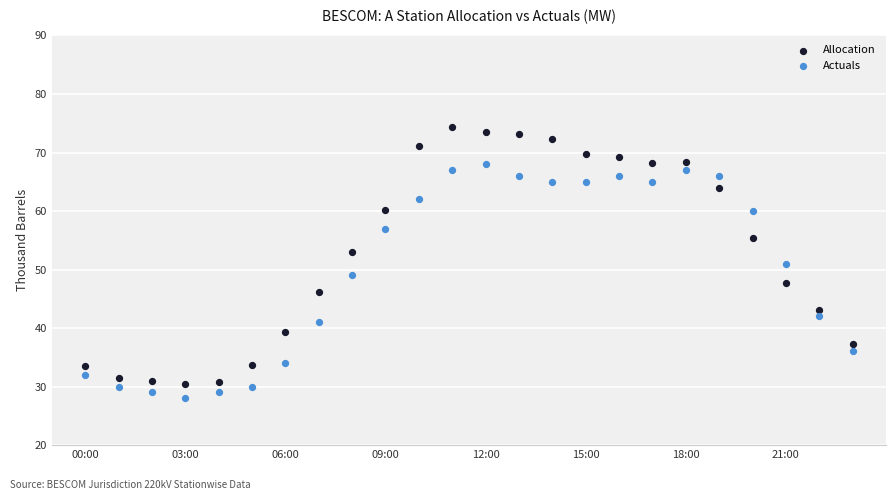

Across all data points, what is the range of Y values (max minus min)?

46.3